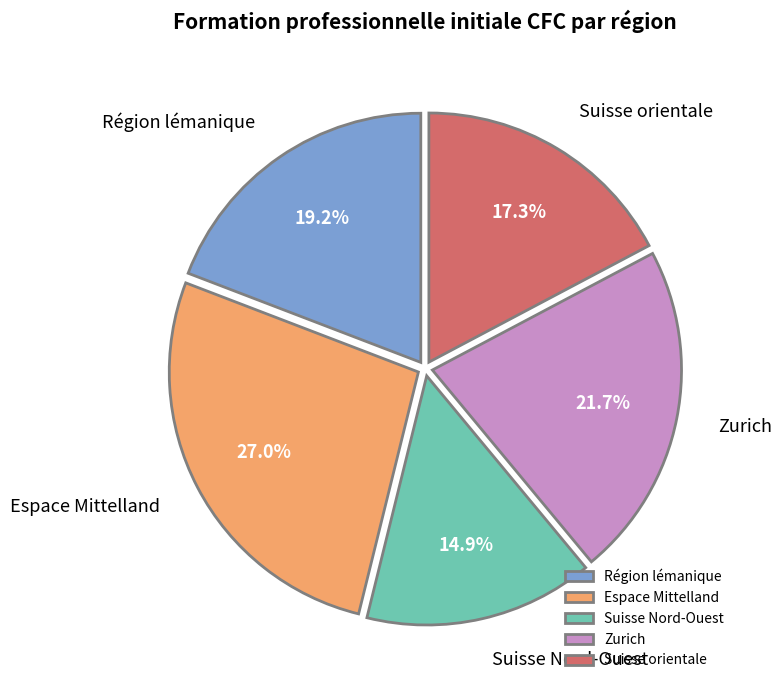

To the nearest percent, what is the difference between the largest and smallest slice percentages?

12%